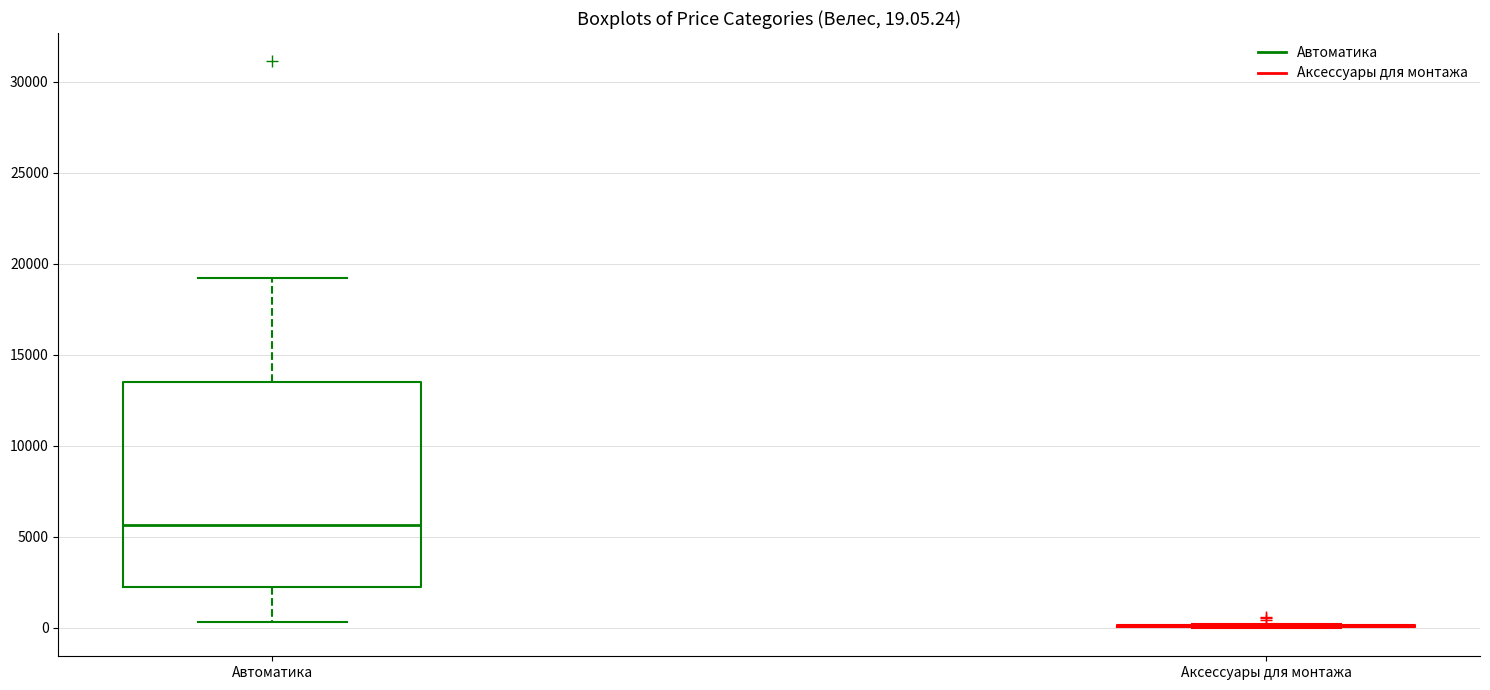

Which box is the tallest, from its lower edge to its upper edge?

Автоматика